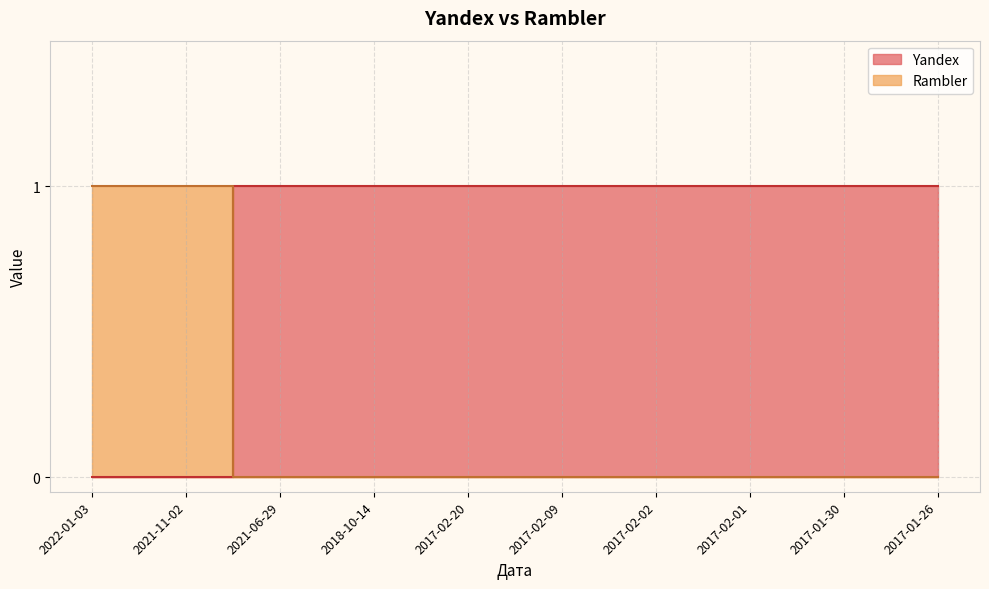

True or false: Yandex has more than 2 points higher than both neighbors.

False